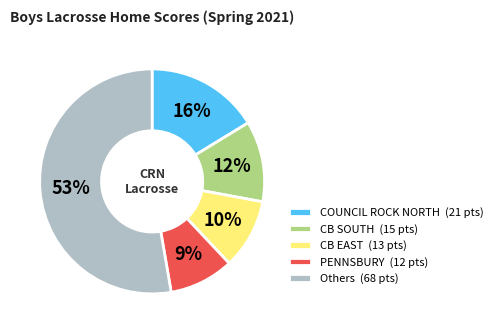

Is there any slice that represents more than half of the pie?

Yes